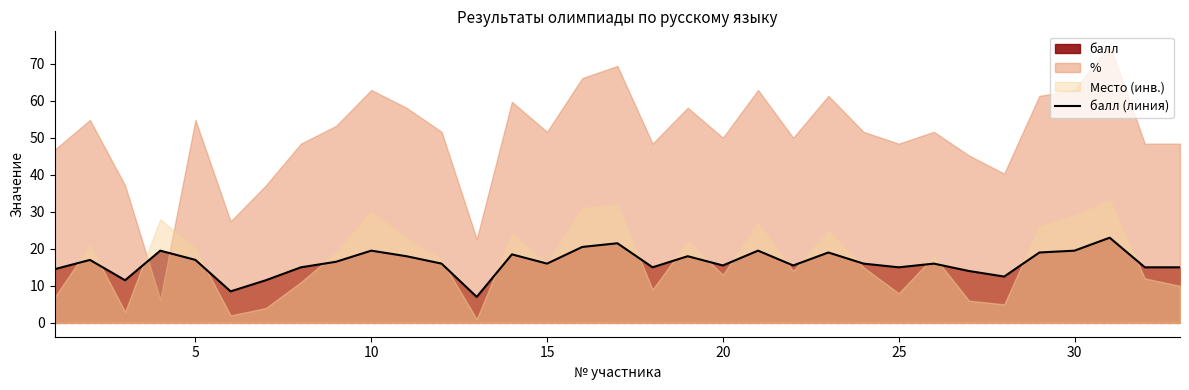

How many data points does each series have?

33